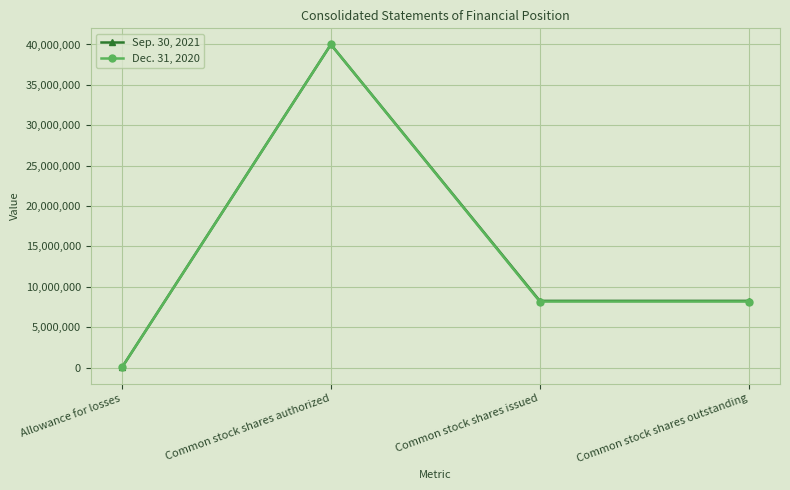

How many series are shown in this chart?

2